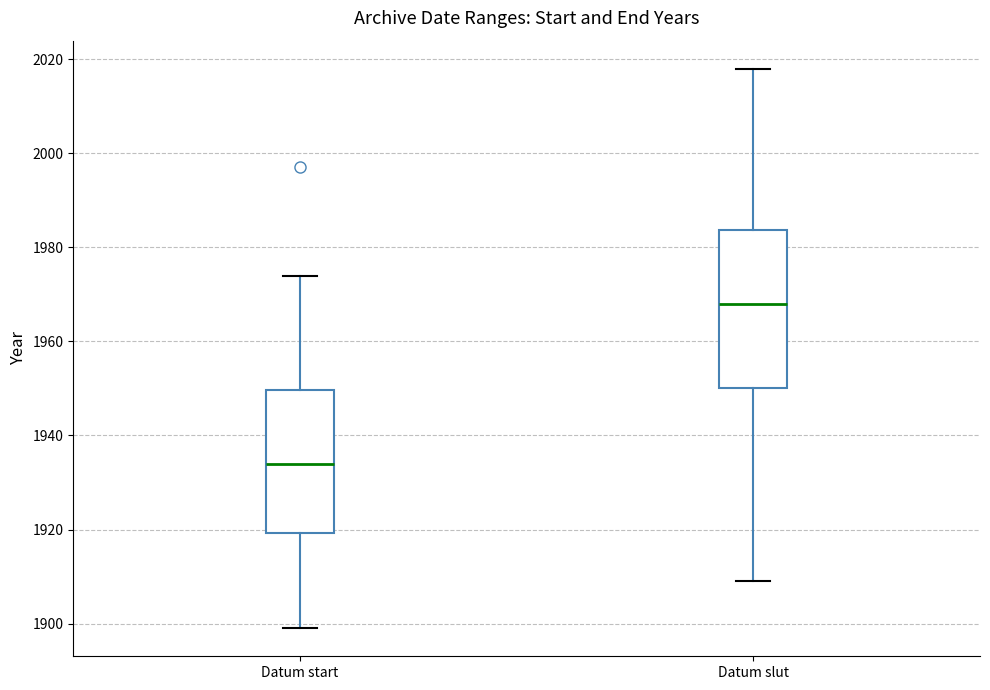

Reading left to right, read every box against the y-axis: the position of its median line, the range the box covers, and the ends of its whiskers. The values are not printed on the chart, so give them approximately, as read against the axis.

Datum start: median 1934, box 1920 to 1950, whiskers 1900 to 1974
Datum slut: median 1968, box 1950 to 1984, whiskers 1910 to 2018